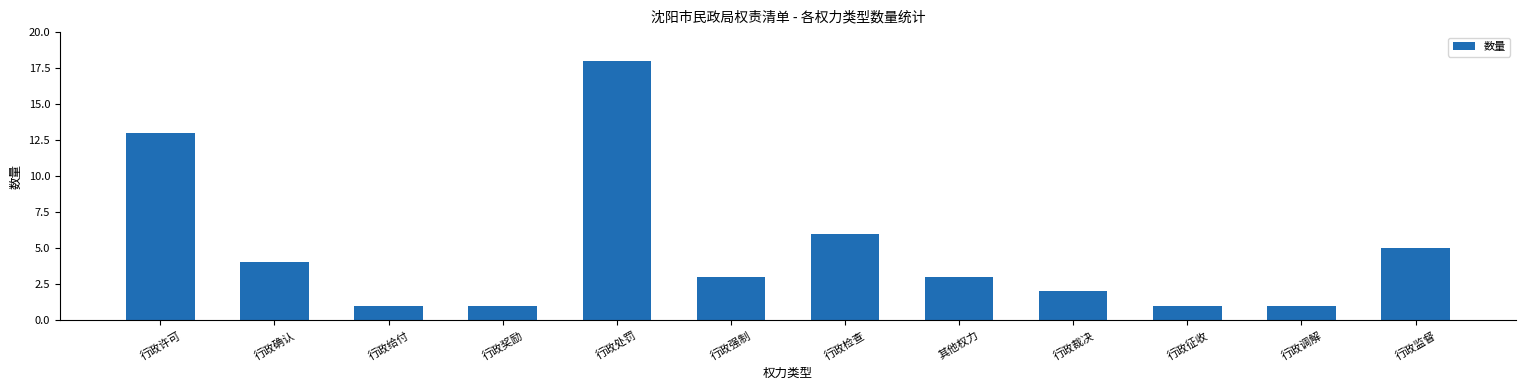

What is the sum of the values at 行政许可 and 行政裁决?

15